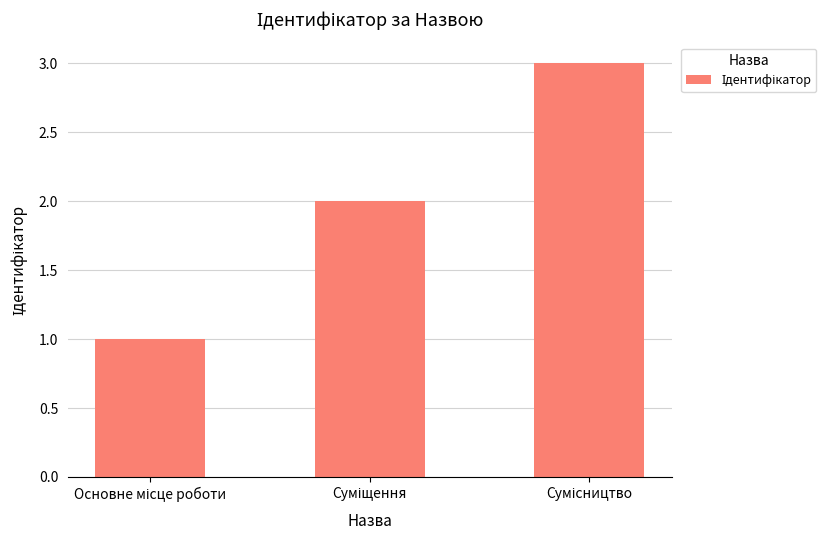

What is the greatest value displayed?

3